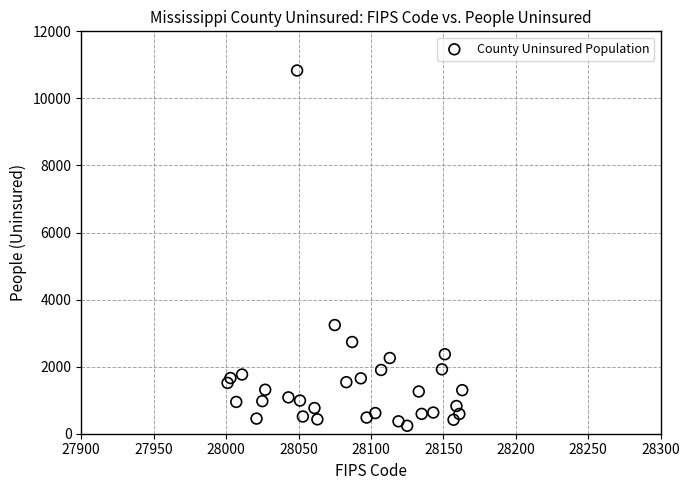

What Y value in the scatter plot is closest to 5534?

3241